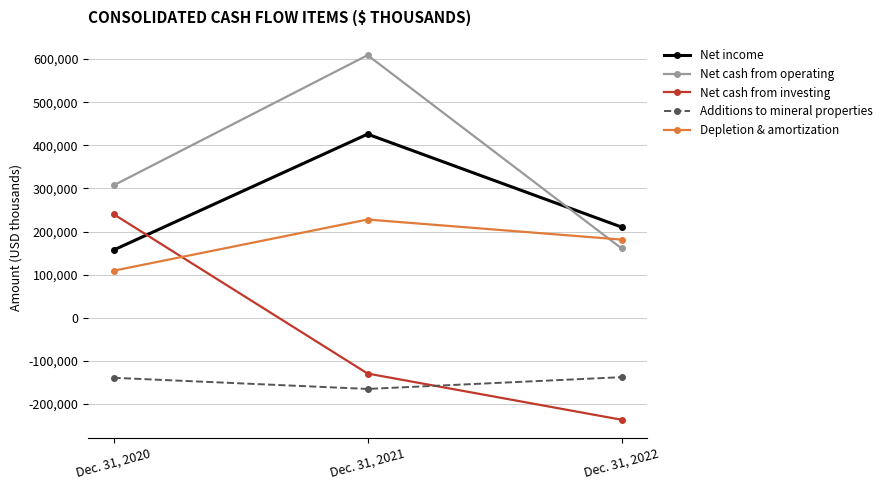

Does the chart have visible grid lines?

Yes